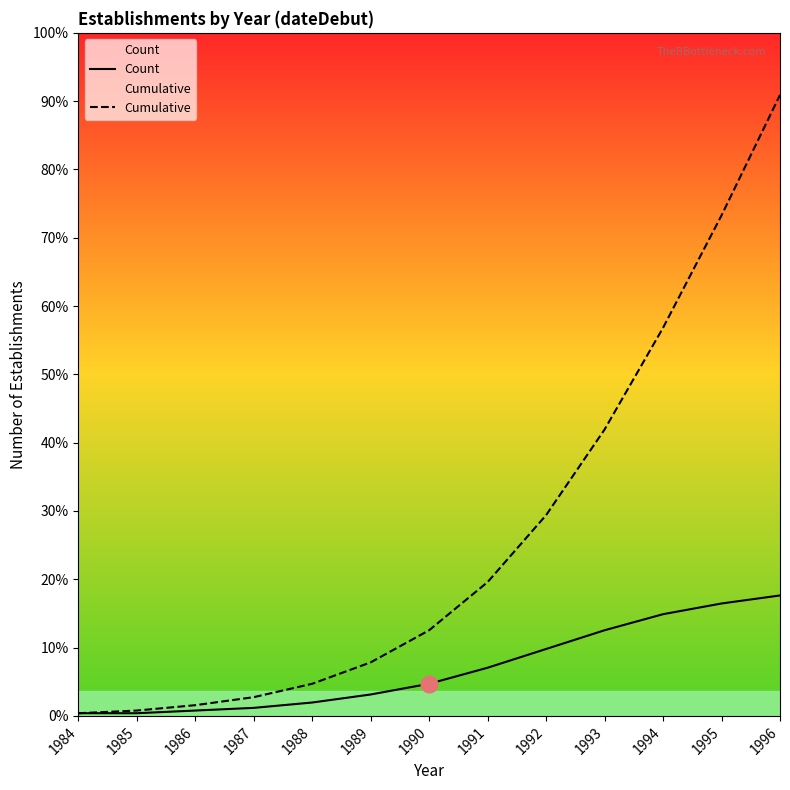

True or false: Count and Cumulative intersect in this chart.

False